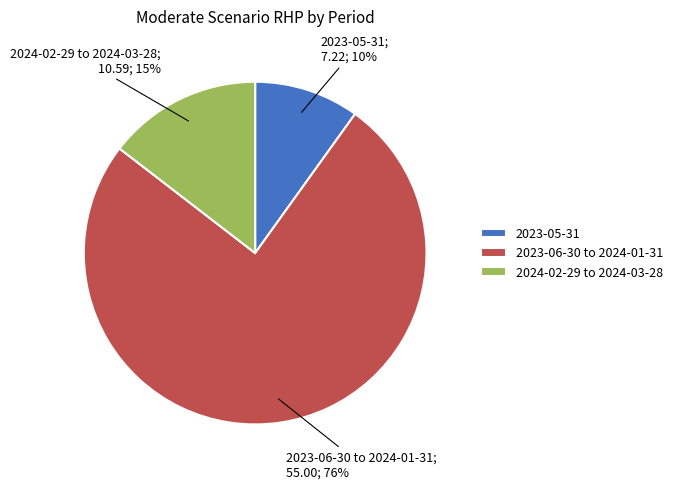

Which category has the biggest portion of the pie?

2023-06-30 to 2024-01-31